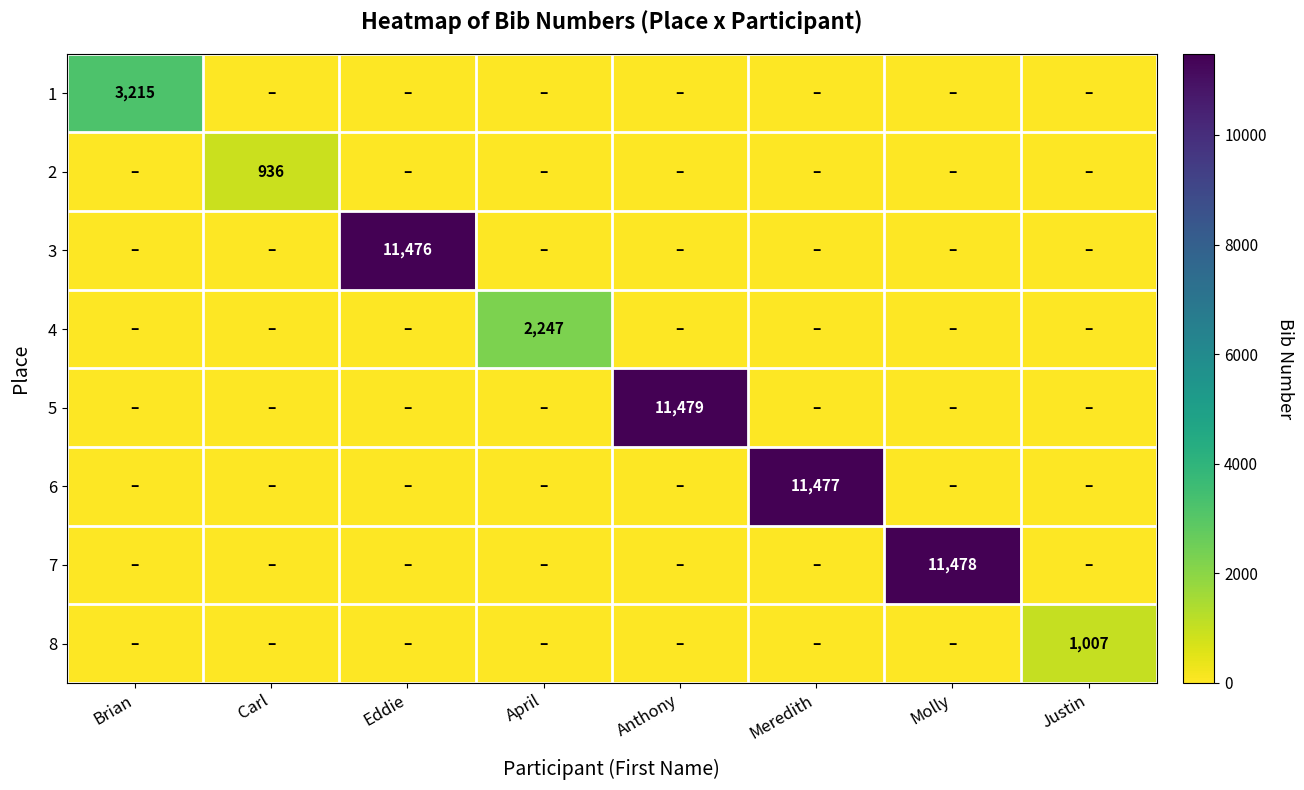

How many values in 3 are above zero?

1